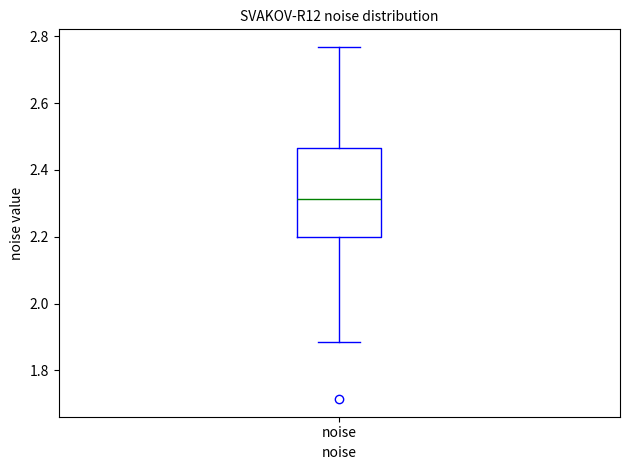

Transcribe this box plot: give where the median line is, the range the box spans, and where the two whiskers end, as read against the y-axis. The values are not printed on the chart, so give them approximately, as read against the axis.

median 2.32, box 2.20 to 2.46, whiskers 1.88 to 2.76